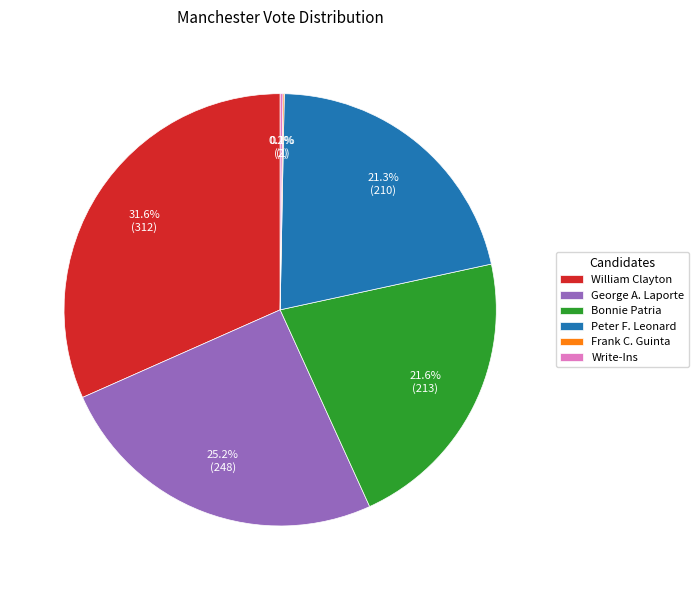

To the nearest percent, what portion does Peter F. Leonard represent?

21%